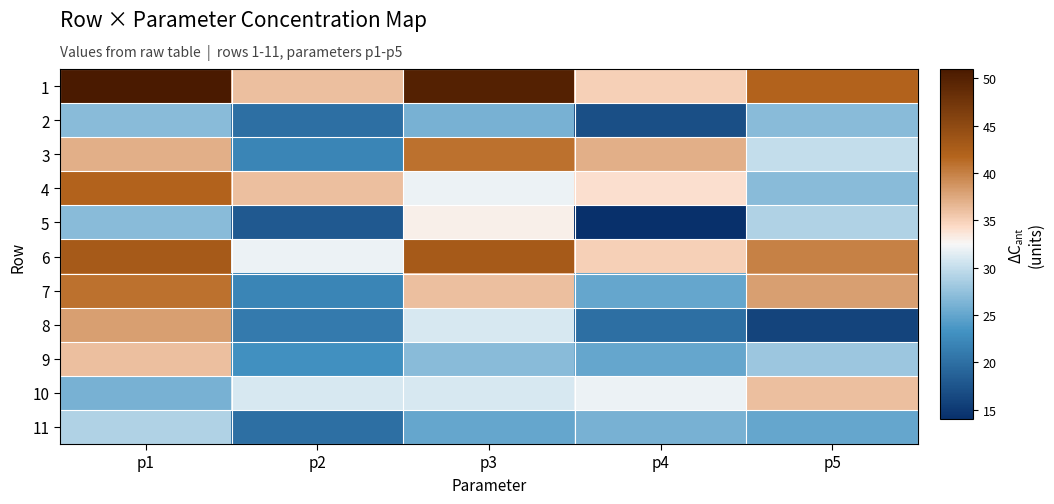

Which has a higher value, p1 or p2?

p1